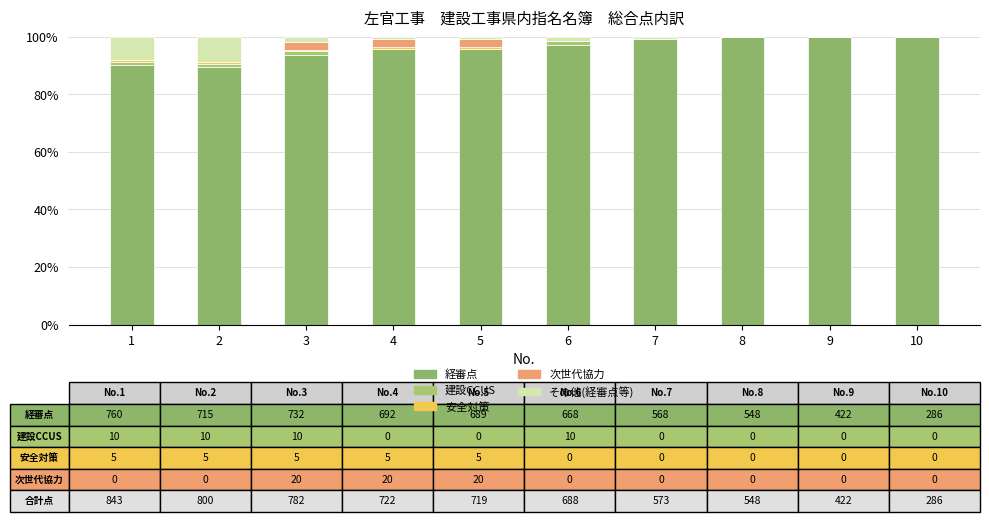

Count the number of categories in the chart.

10